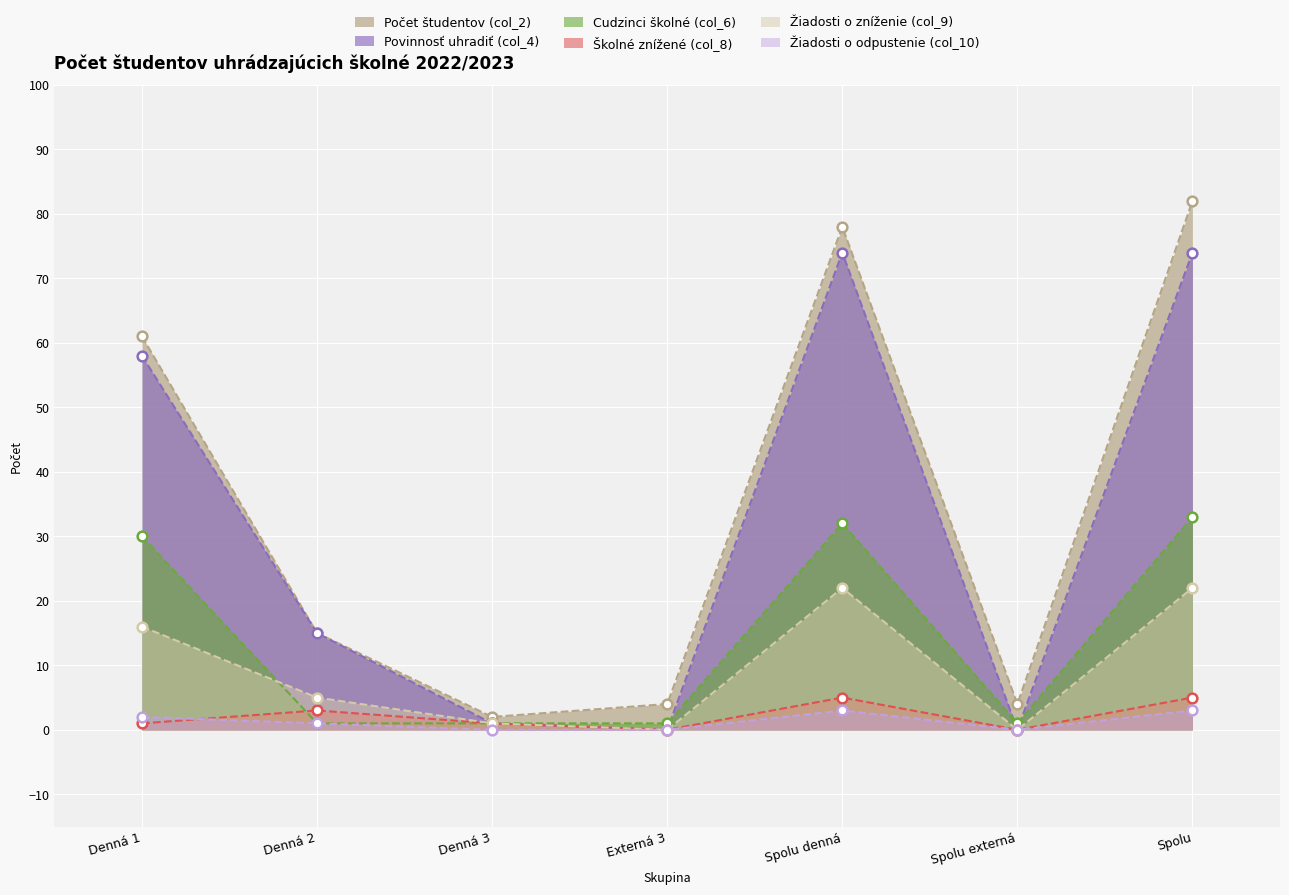

Which series has the largest total across all categories?

Počet študentov (col_2)